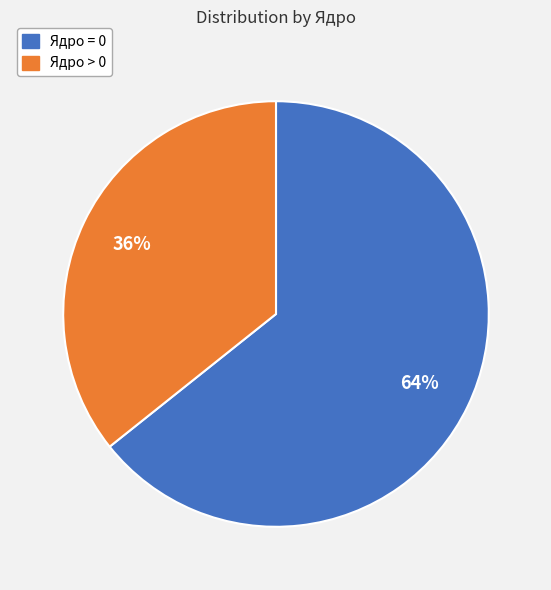

Do Ядро = 0 and Ядро > 0 together represent more than half of the pie?

Yes